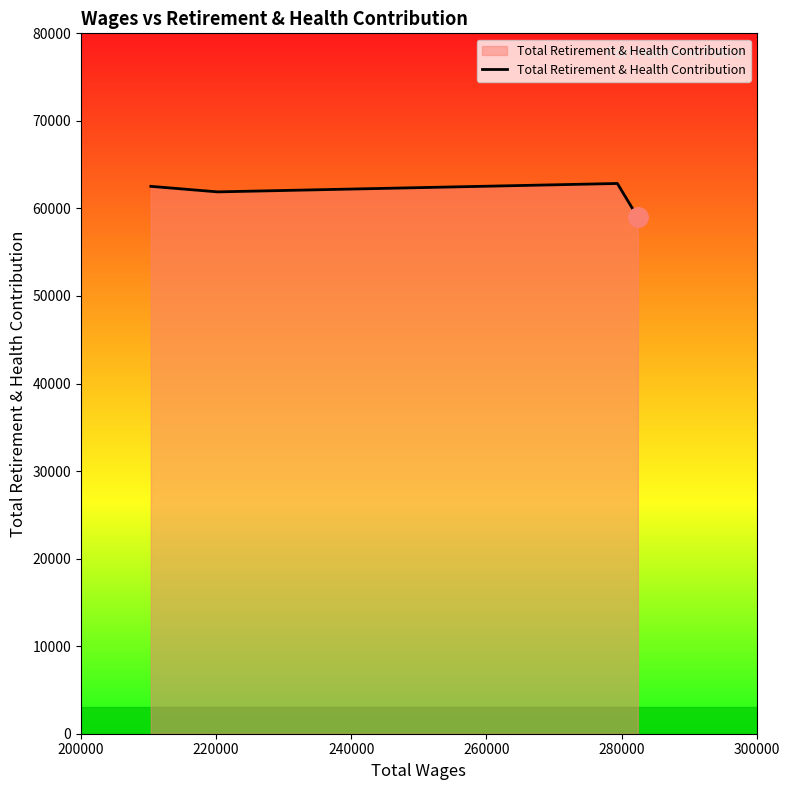

How many distinct data groups are displayed?

1